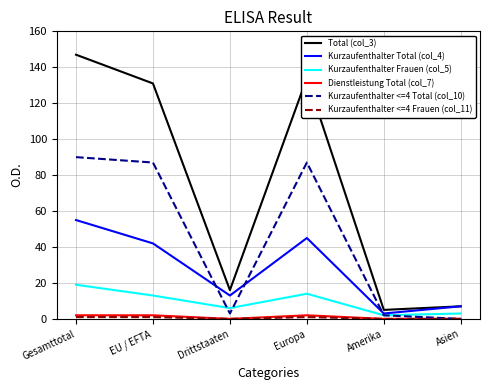

What is the difference between the Total (col_3) values at Drittstaaten and Amerika?

11